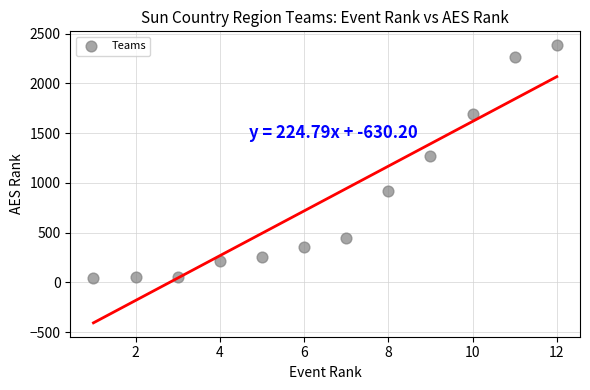

What is the range of Y values (max minus min)?

2334